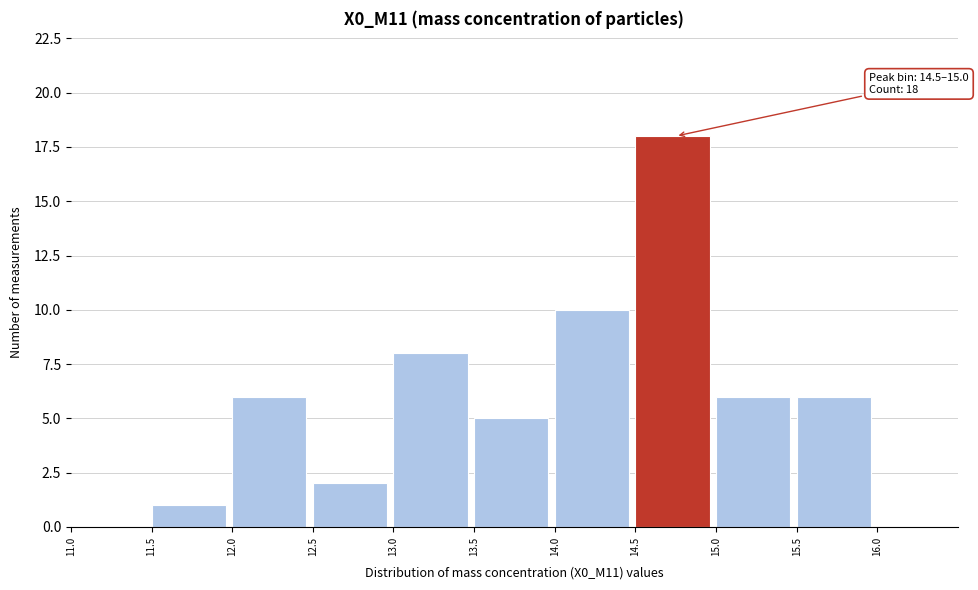

Over which range of the x-axis is the bar tallest?

14.5 to 15.0